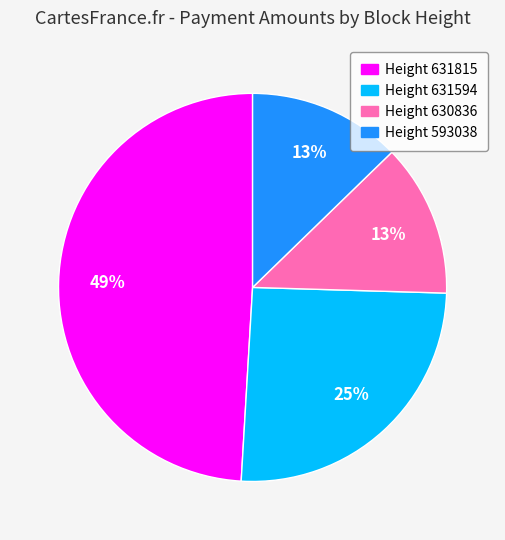

How many segments does this pie chart have?

4